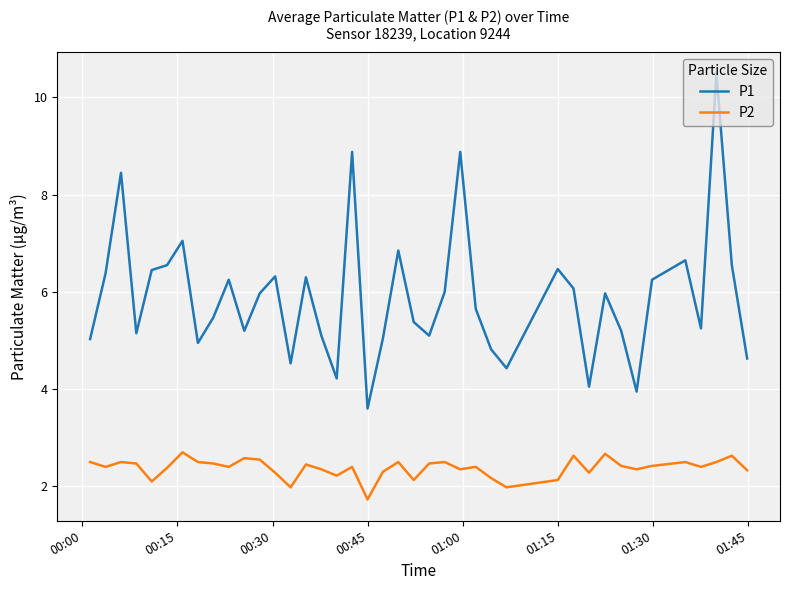

List the series in order of their overall mean, lowest first.

P2, P1